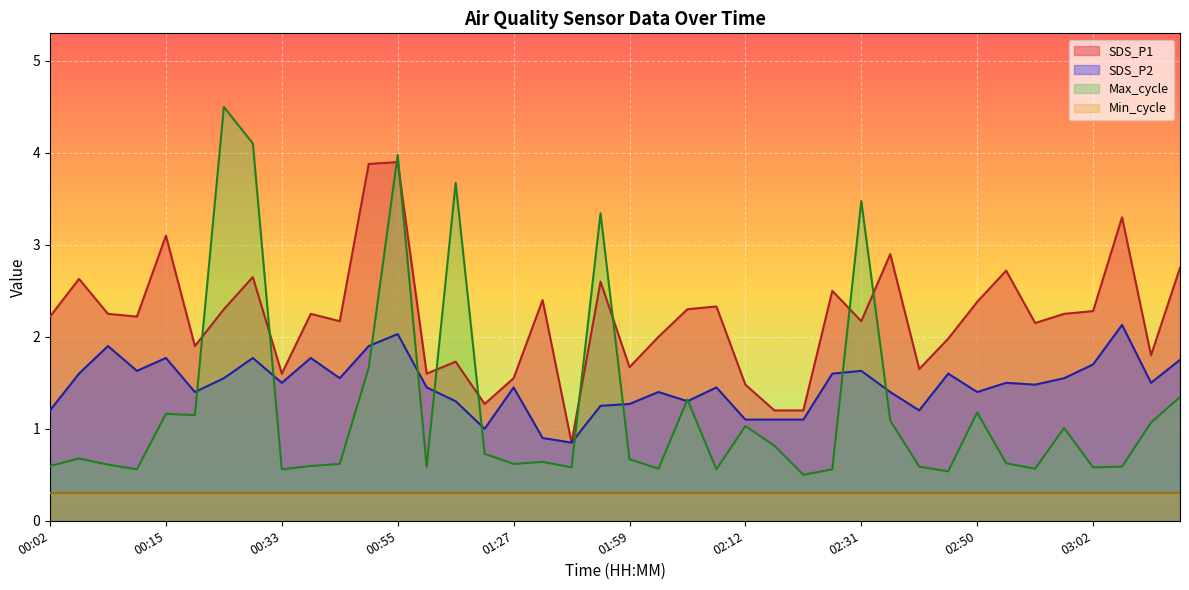

What is the label of the 23rd point from the left?

02:05